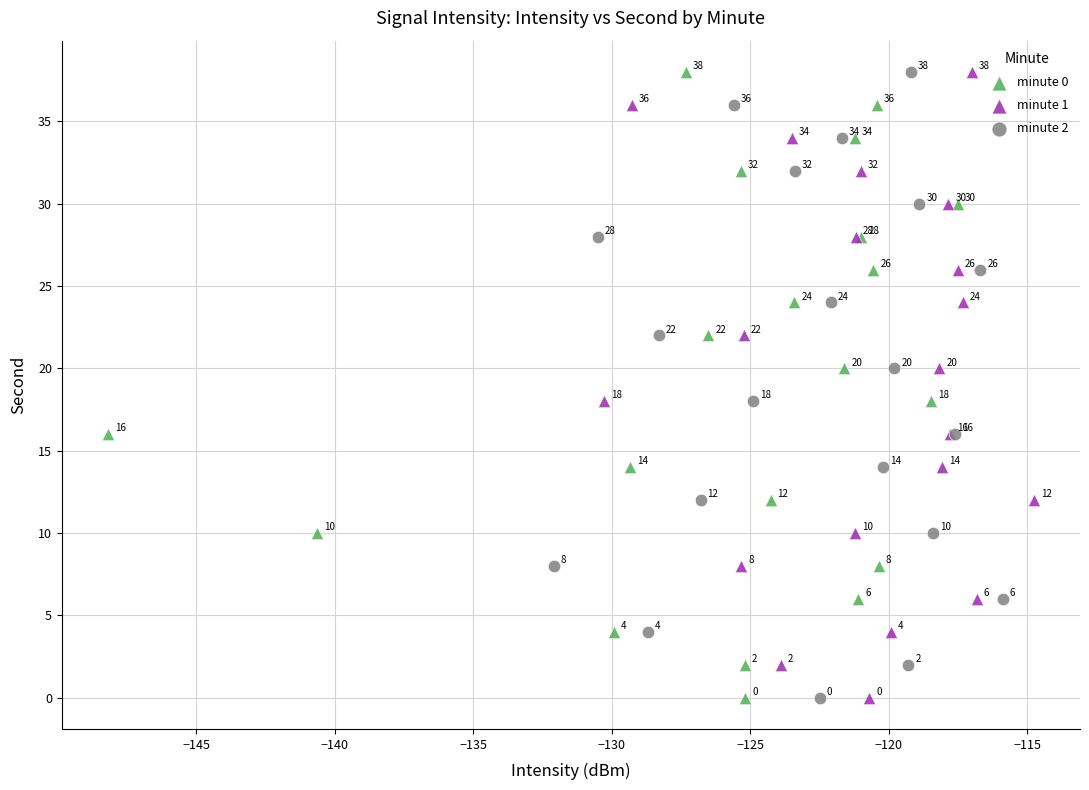

What are all the series names shown in the legend?

minute 0, minute 1, minute 2